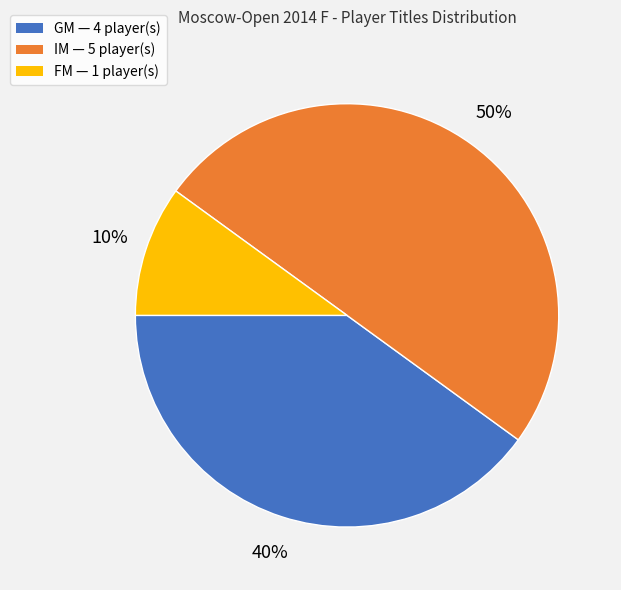

Between IM and FM, which is larger?

IM